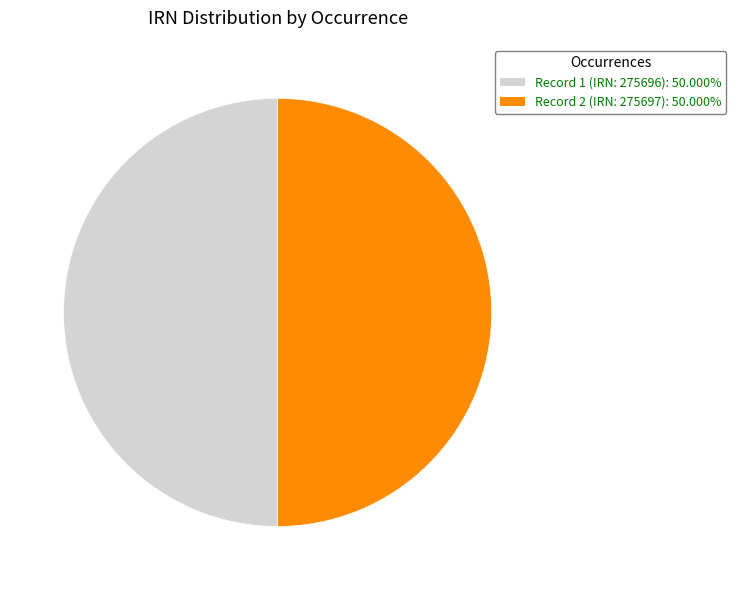

What is the ratio of the value at Record 1 (IRN: 275696): 50.000% to the value at Record 2 (IRN: 275697): 50.000%?

1.0